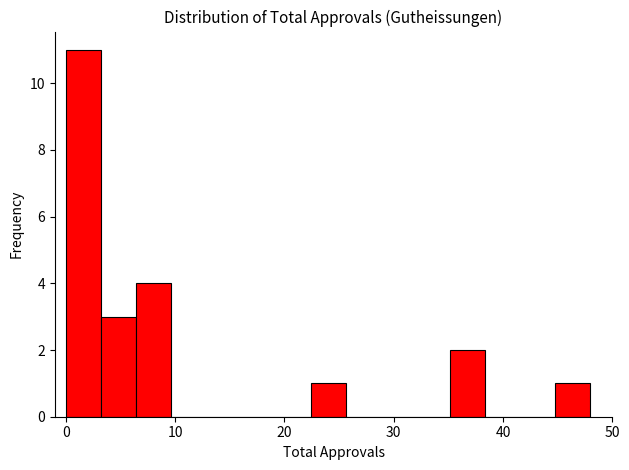

Read against the x-axis, roughly where is the centre of the tallest bar?

2